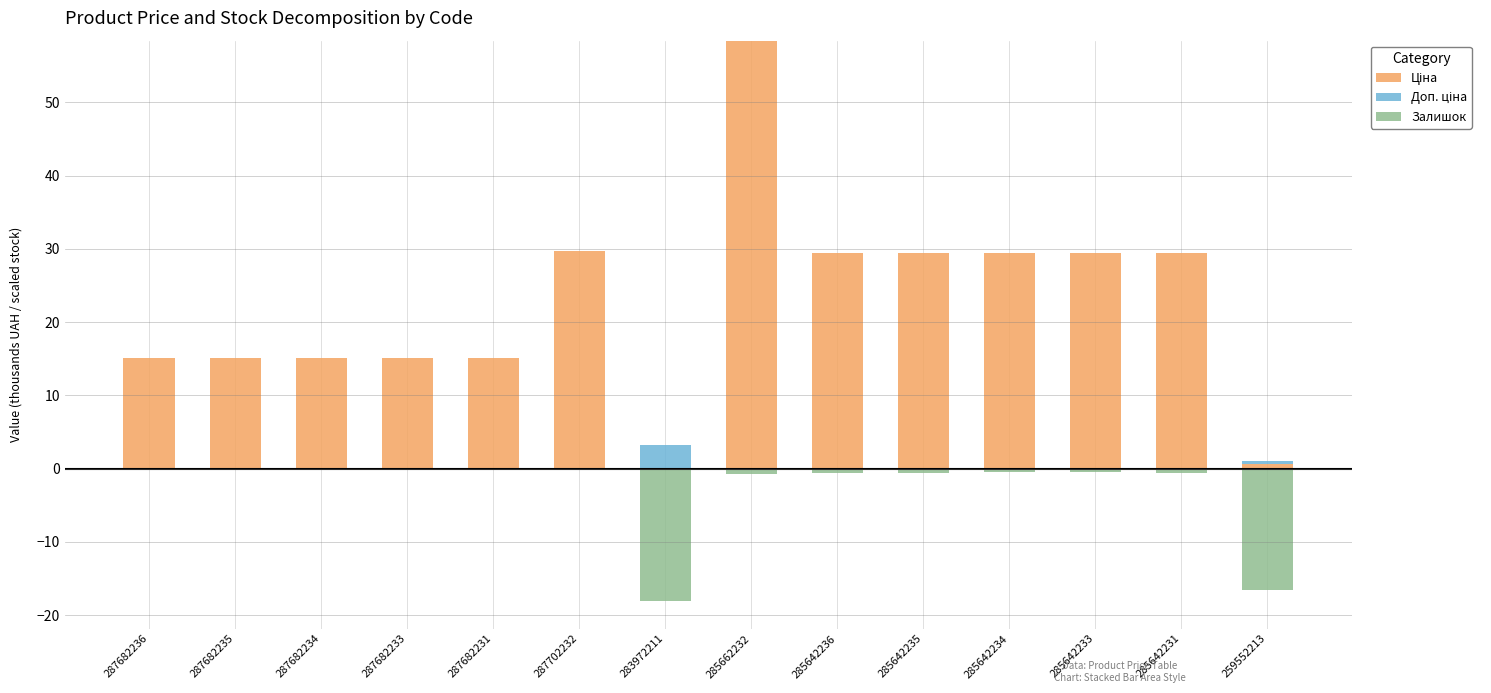

What is the maximum value for Доп. ціна?

3.2